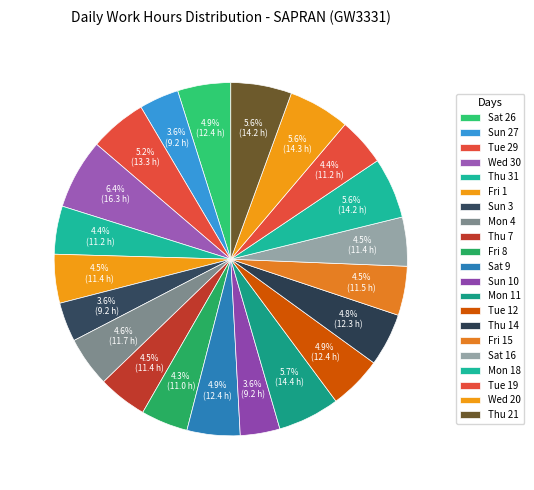

How many slices are in this pie chart?

21